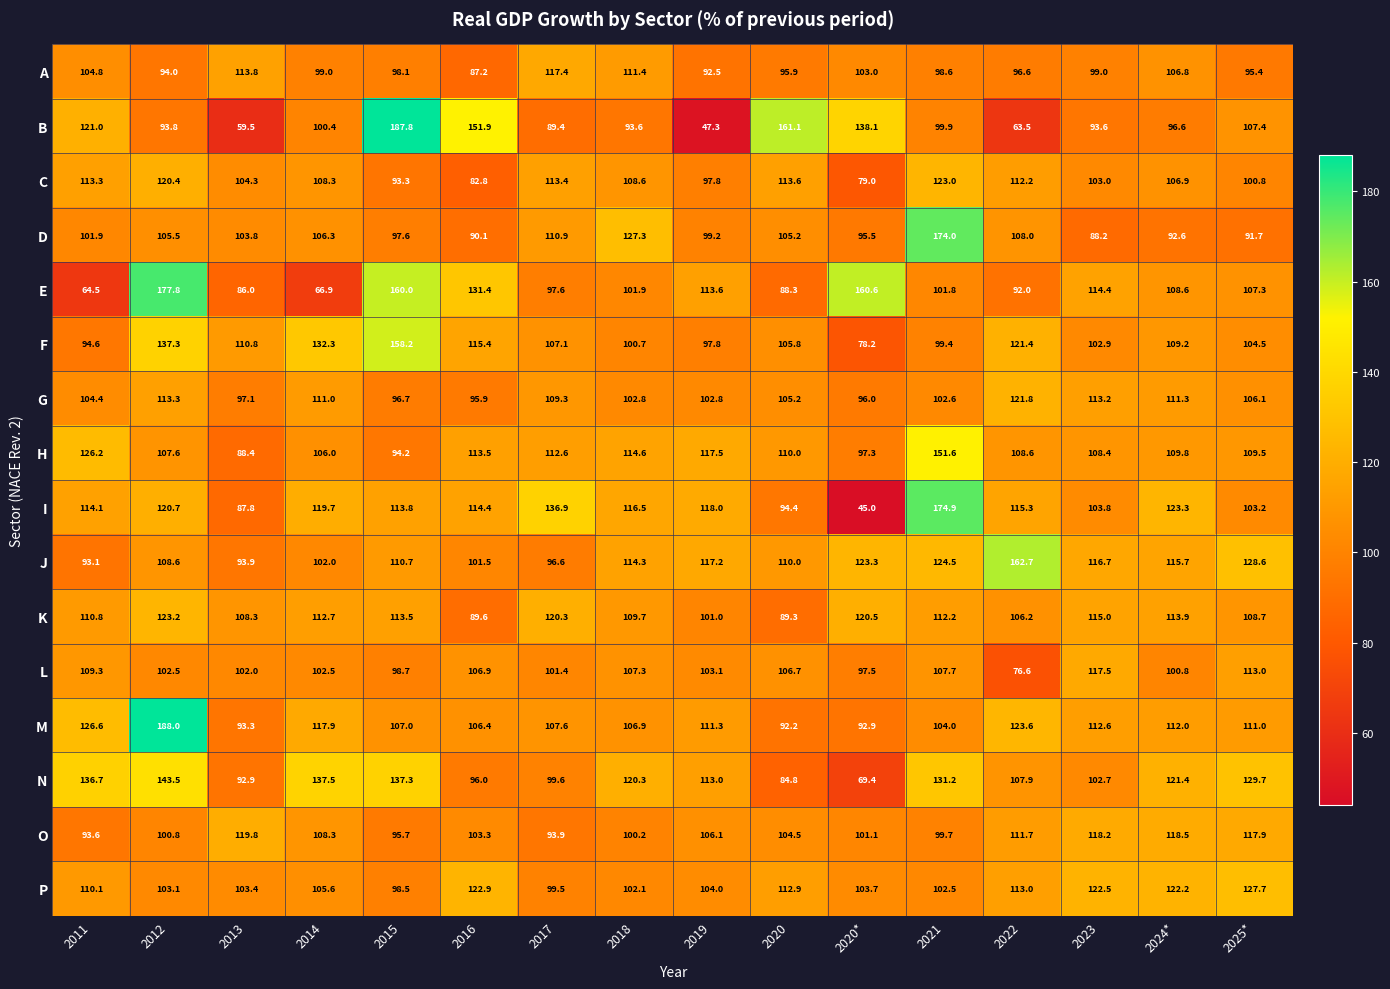

Where does the B series first go above 99?

2011